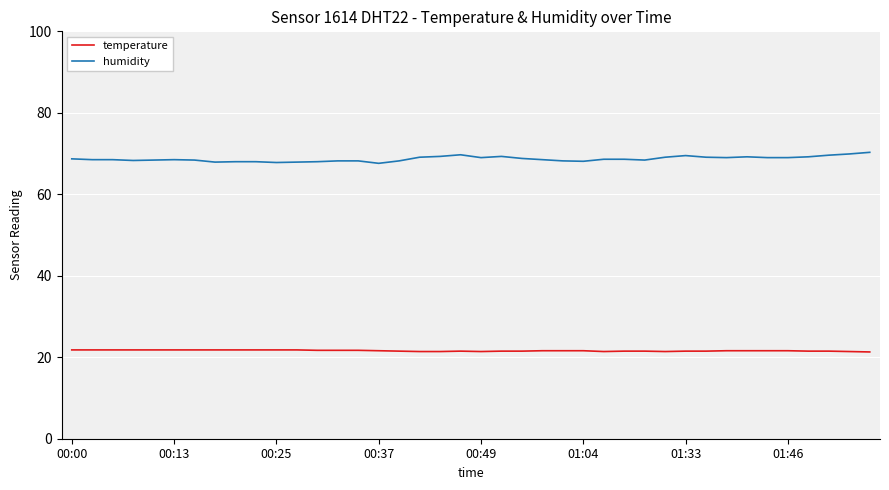

Rank the series by their average value, from lowest to highest.

temperature, humidity